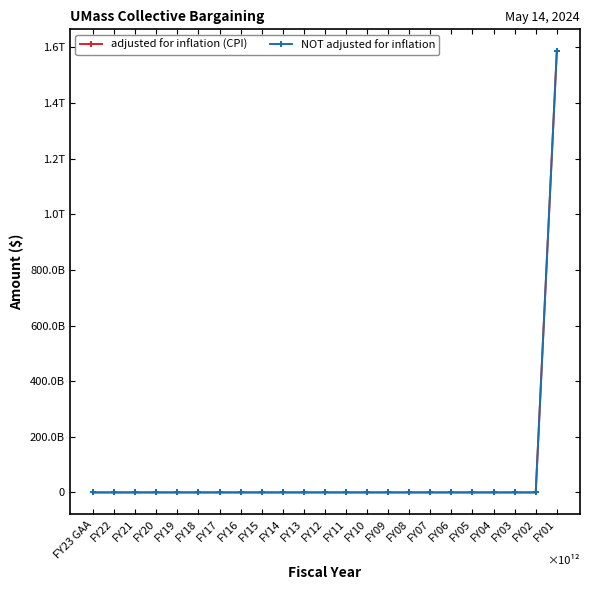

Does the chart have visible grid lines?

No